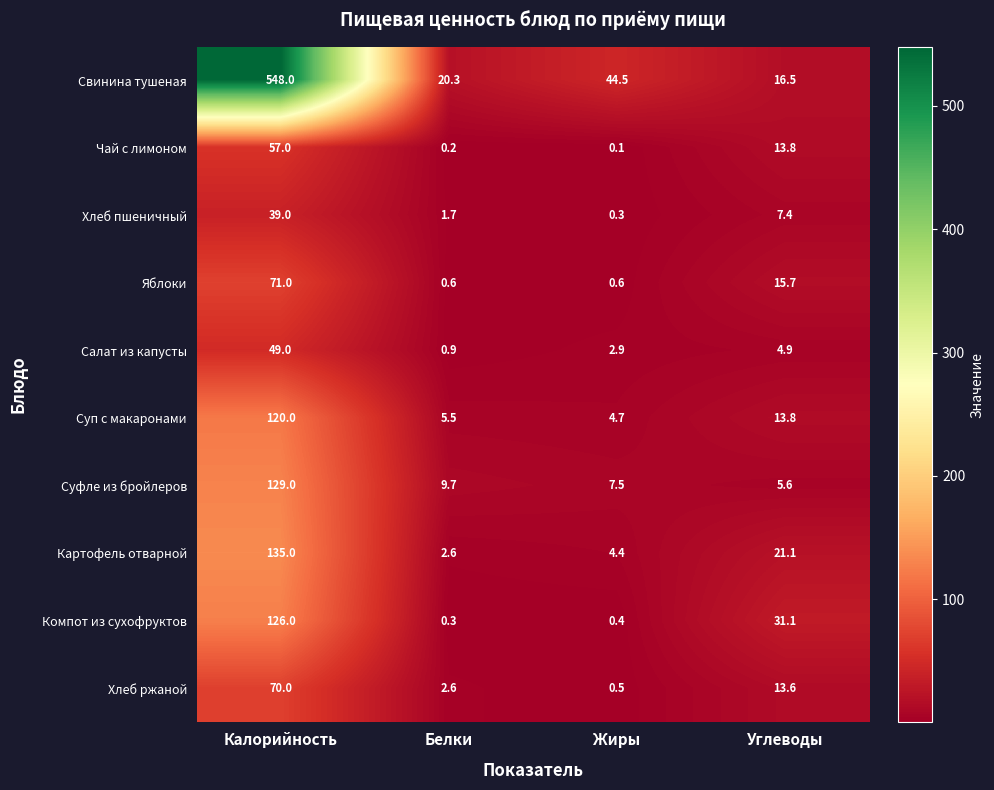

What is the average value of the Яблоки series?

22.0